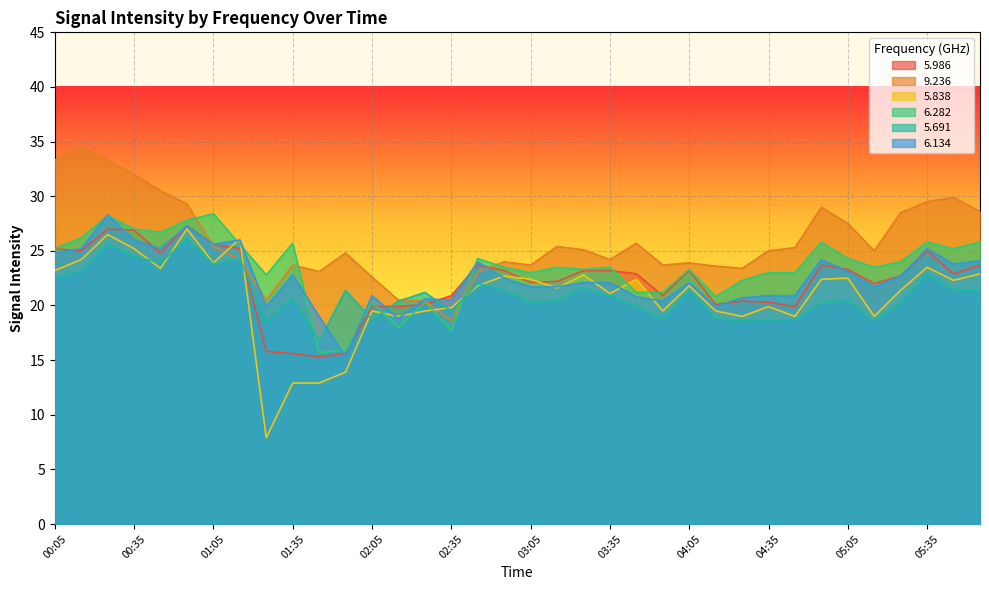

Is it true that 6.282 equals 5.5 at 02:15?

False